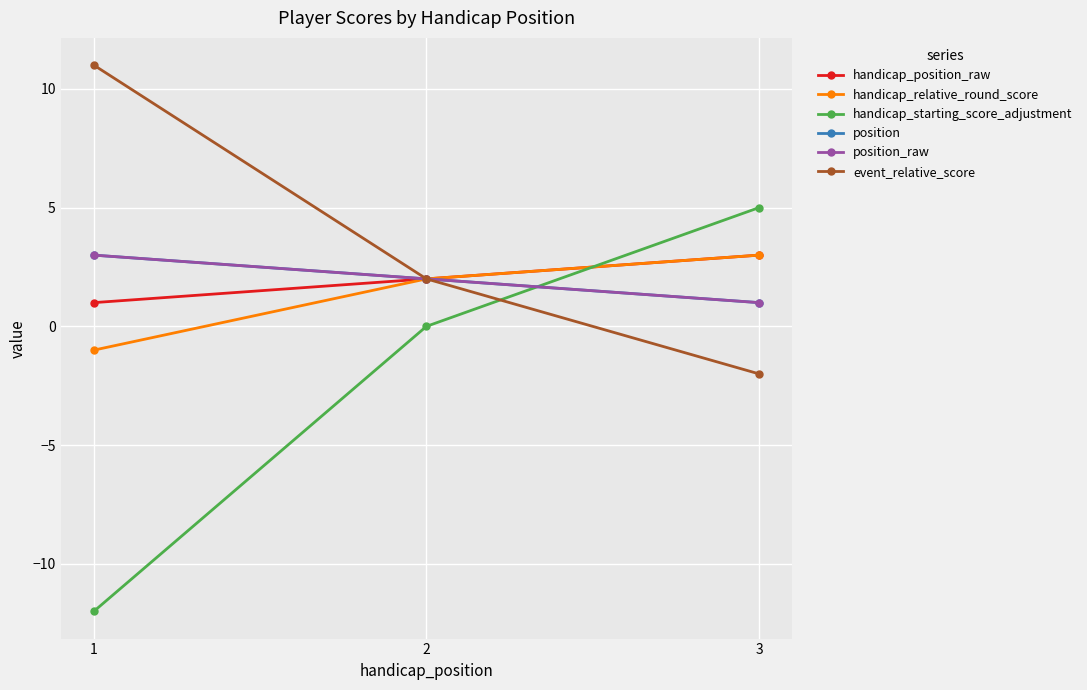

Which series changed the most between 1 and 2?

handicap_starting_score_adjustment